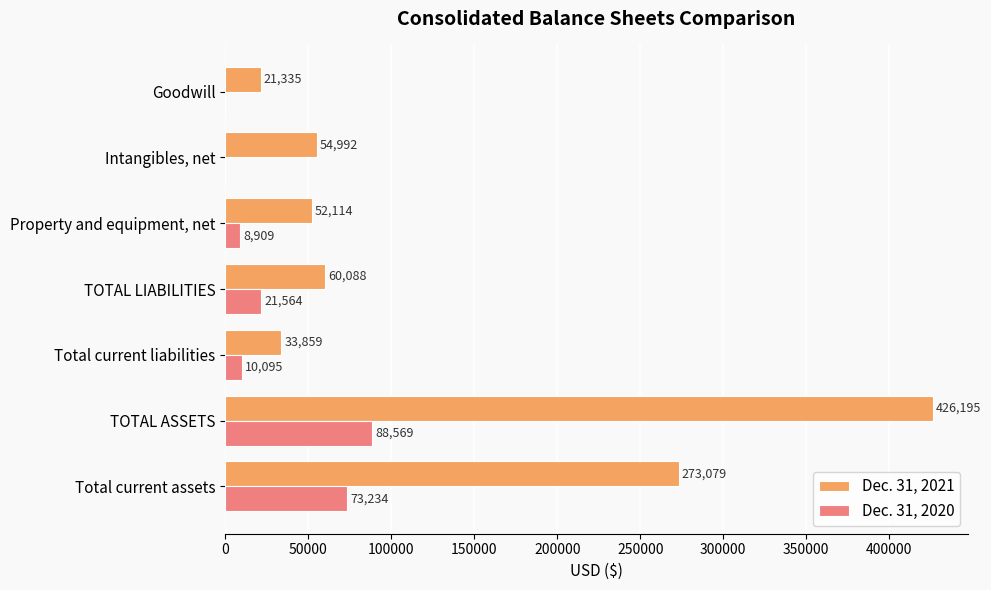

What is the sum of all Dec. 31, 2021 values?

921662